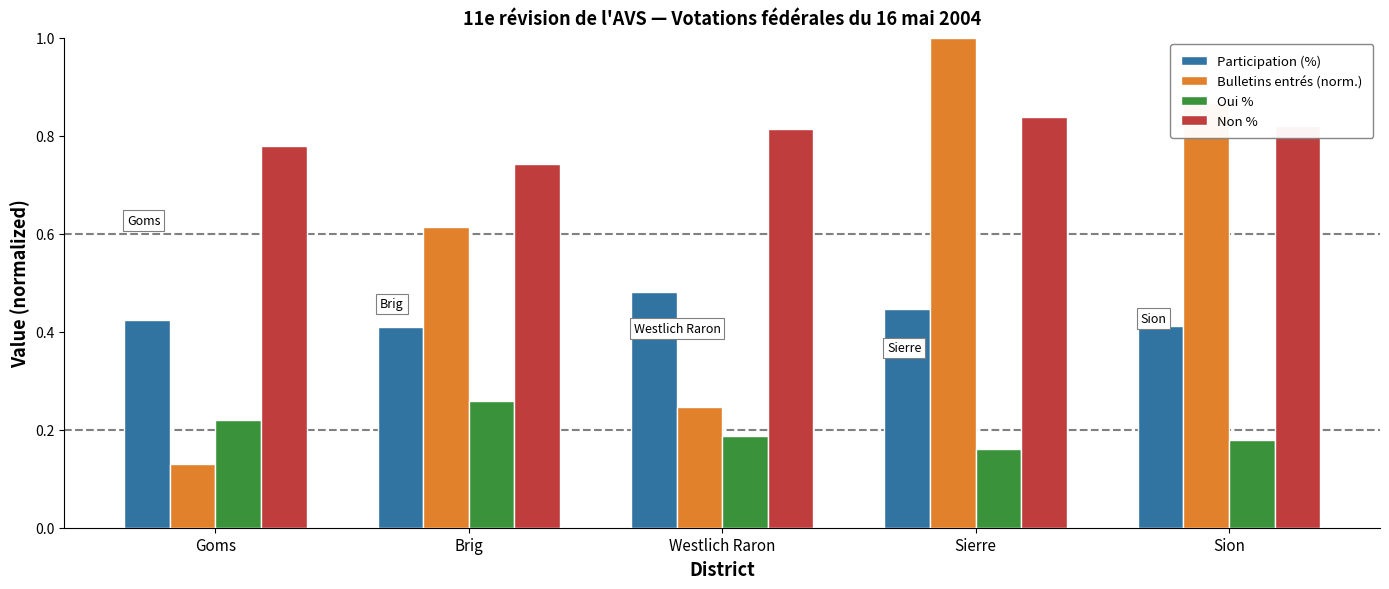

Which series has the widest spread of values?

Bulletins entrés (norm.)